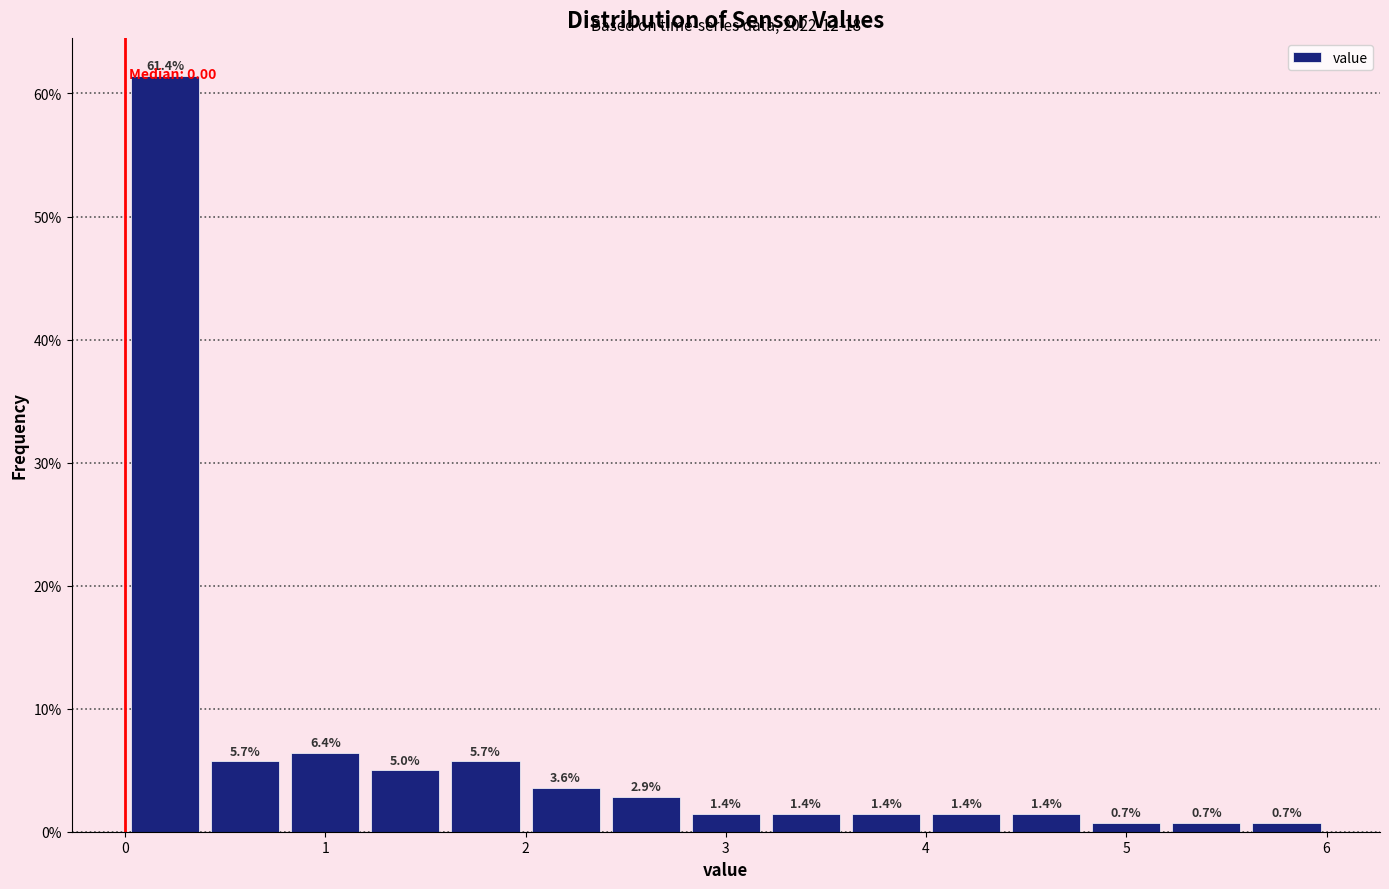

Reading left to right, list every bar in this chart as the range it spans on the x-axis followed by its height.

0.0 to 0.4: 61.4
0.4 to 0.8: 5.7
0.8 to 1.2: 6.4
1.2 to 1.6: 5.0
1.6 to 2.0: 5.7
2.0 to 2.4: 3.6
2.4 to 2.8: 2.9
2.8 to 3.2: 1.4
3.2 to 3.6: 1.4
3.6 to 4.0: 1.4
4.0 to 4.4: 1.4
4.4 to 4.8: 1.4
4.8 to 5.2: 0.7
5.2 to 5.6: 0.7
5.6 to 6.0: 0.7